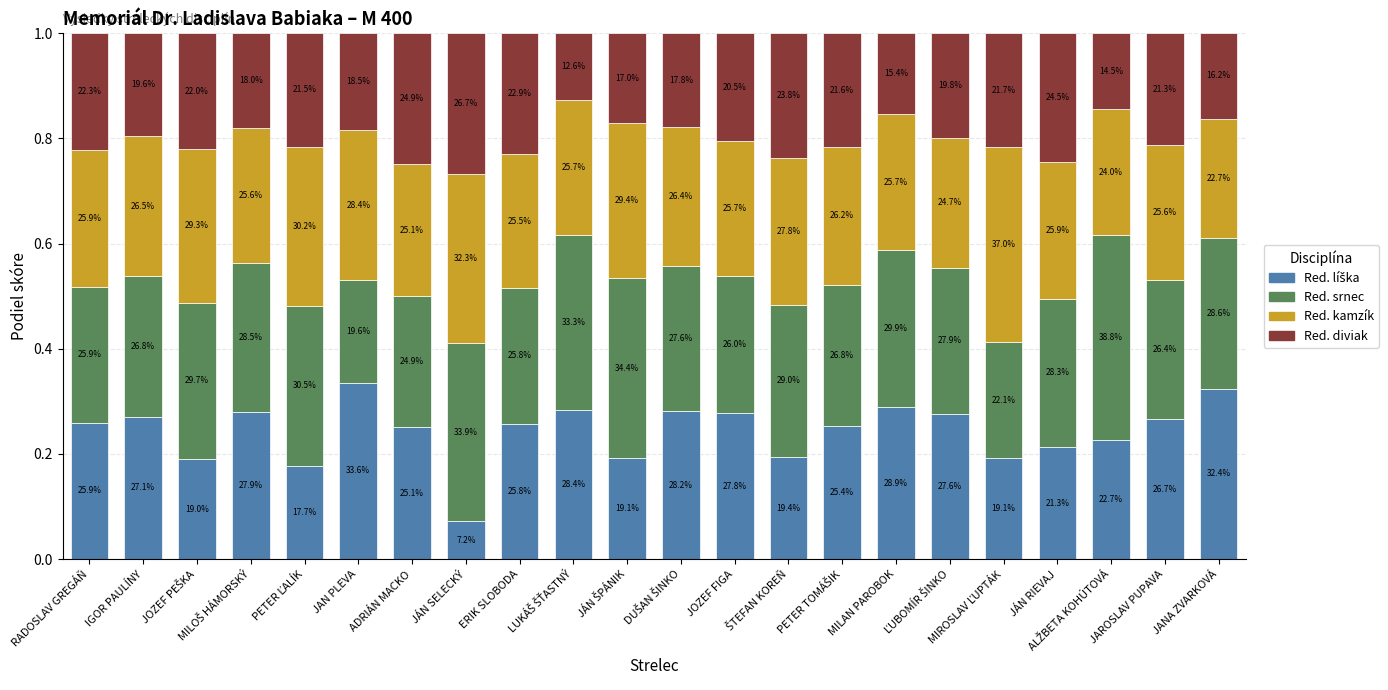

What is the total value across all series at PETER TOMÁŠIK?

1.0